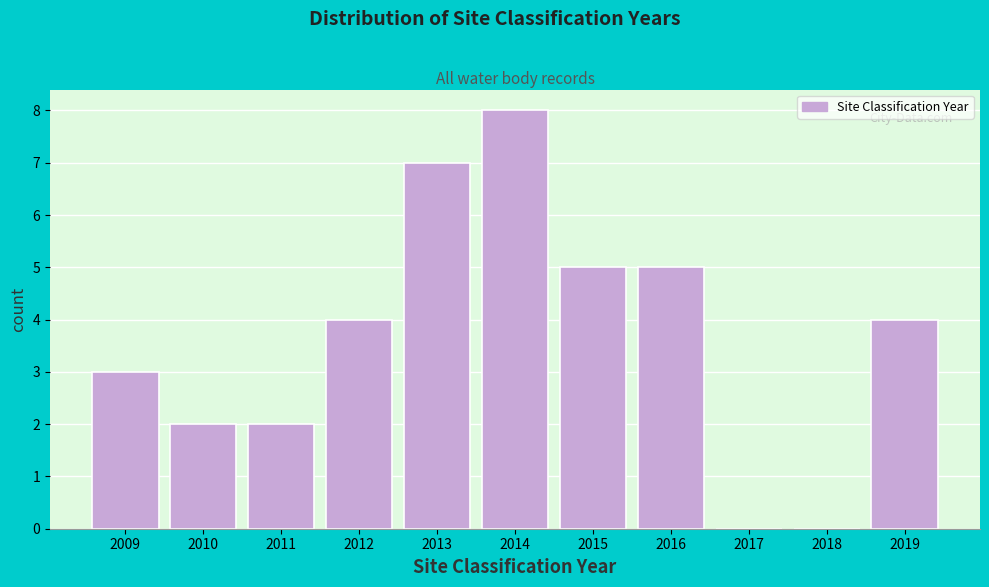

Reading right to left, what are all the values shown in this chart?

2019=4	2018=0	2017=0	2016=5	2015=5	2014=8	2013=7	2012=4	2011=2	2010=2	2009=3